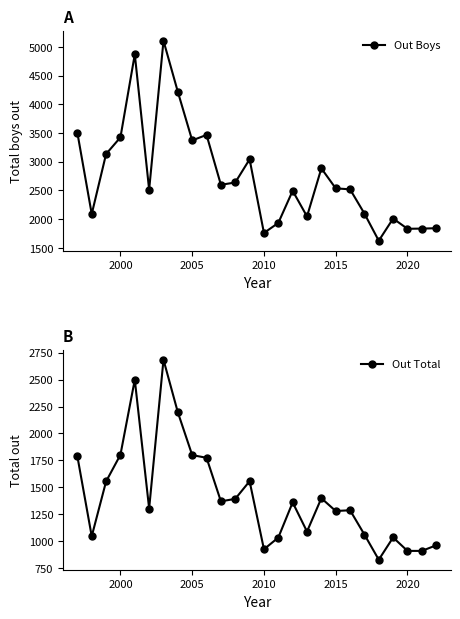

How many lines are shown in the chart?

2